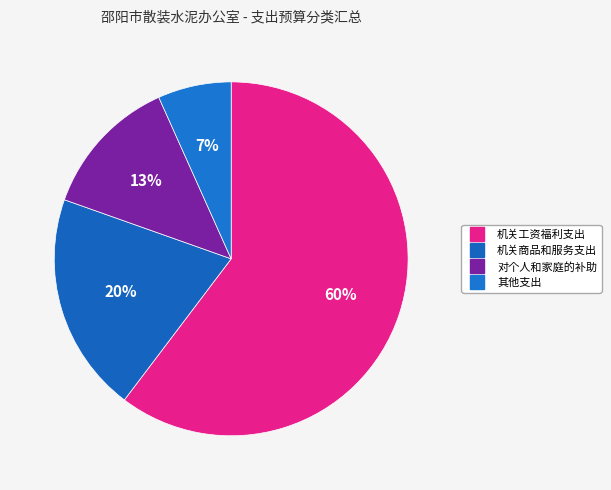

To the nearest percent, what is the combined percentage of 对个人和家庭的补助 and 机关工资福利支出?

73%